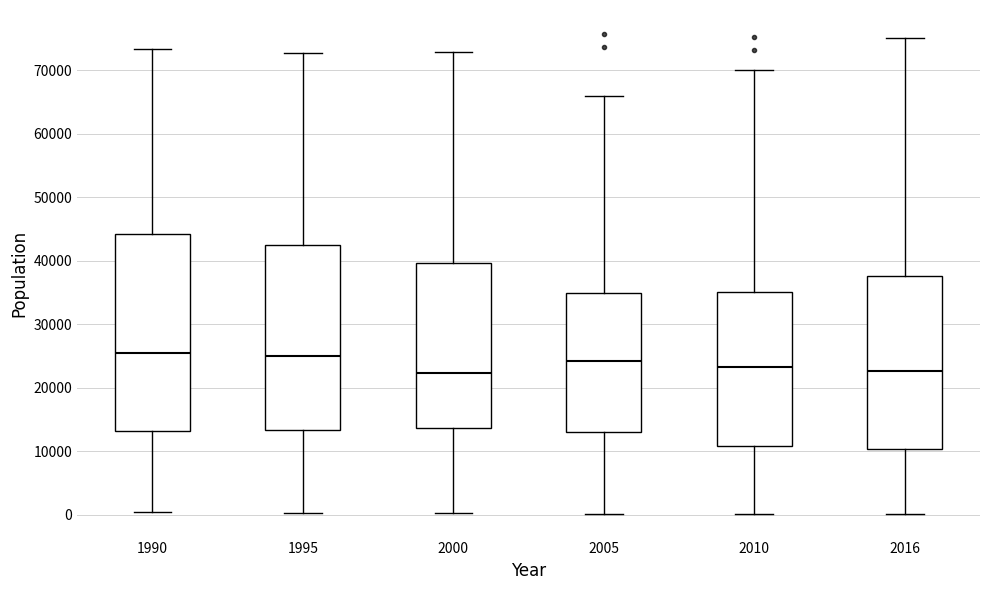

Reading left to right, transcribe this box plot: for each box, give where its median line is, the range the box spans, and where its two whiskers end, as read against the y-axis. The values are not printed on the chart, so give them approximately, as read against the axis.

1990: median 25000, box 13000 to 44000, whiskers 0 to 73000
1995: median 25000, box 13000 to 42000, whiskers 0 to 73000
2000: median 22000, box 14000 to 40000, whiskers 0 to 73000
2005: median 24000, box 13000 to 35000, whiskers 0 to 66000
2010: median 23000, box 11000 to 35000, whiskers 0 to 70000
2016: median 23000, box 10000 to 38000, whiskers 0 to 75000